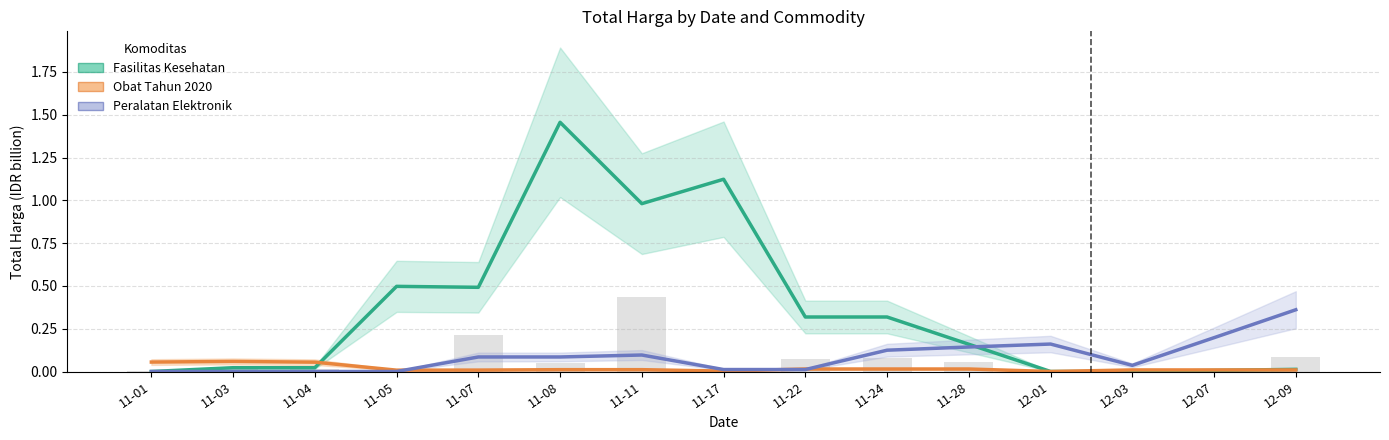

What are all the series names shown in the legend?

Fasilitas Kesehatan, Obat Tahun 2020, Peralatan Elektronik